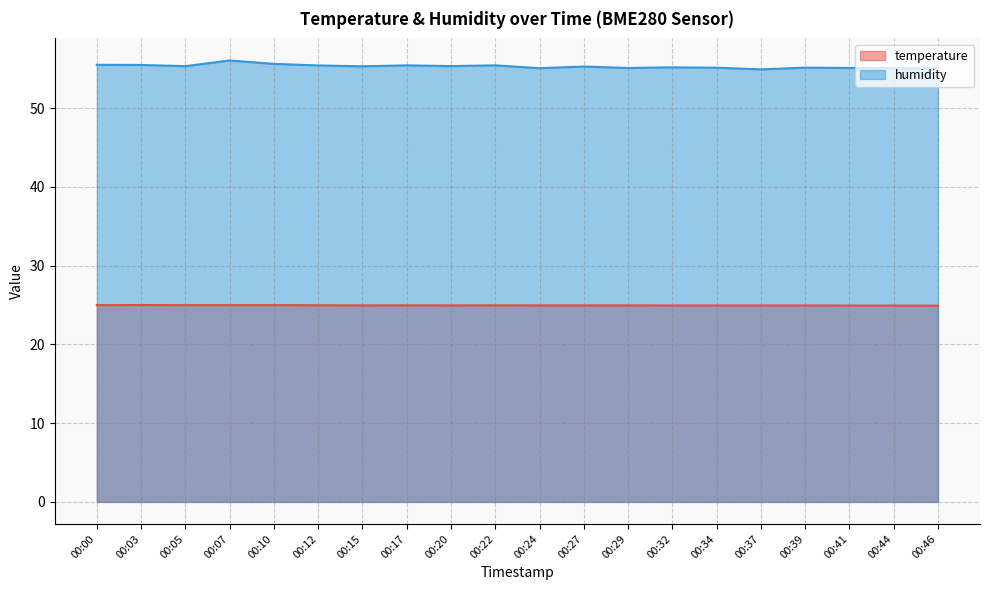

Which series has the largest total across all categories?

humidity